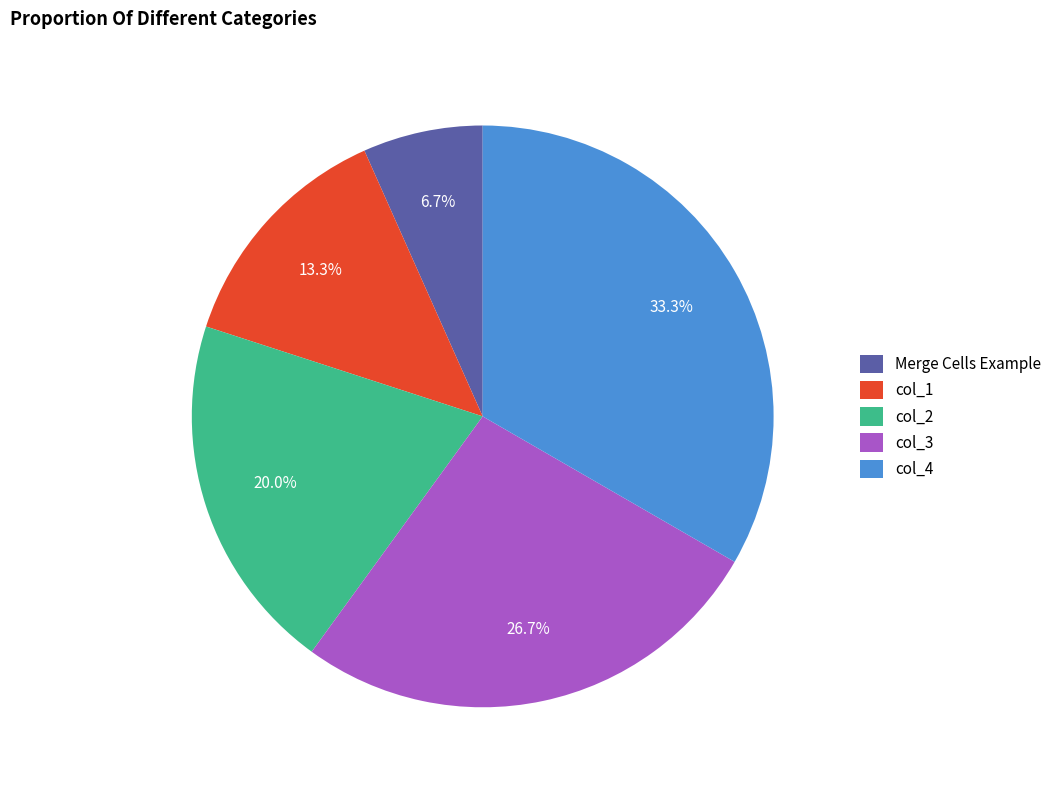

Rank the categories by value from highest to lowest.

col_4, col_3, col_2, col_1, Merge Cells Example